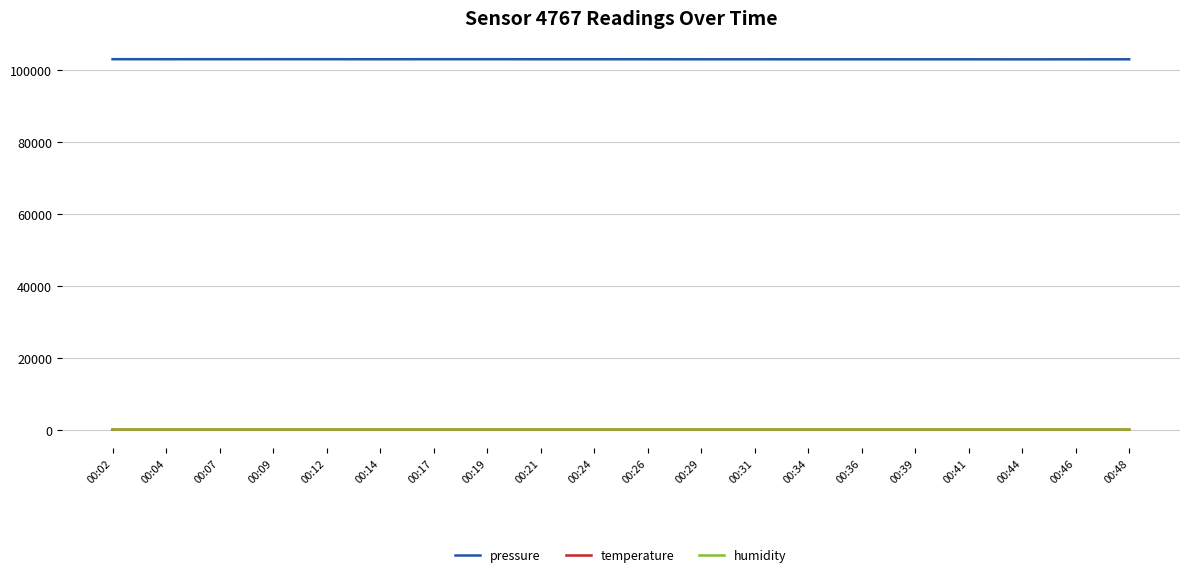

What is the maximum value for pressure?

102993.2